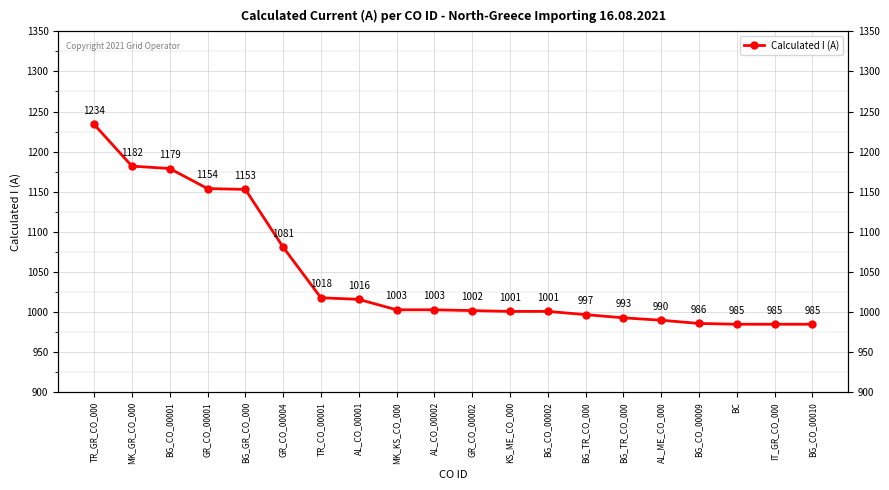

Is it true that the value at GR_CO_00004 is 1081?

True